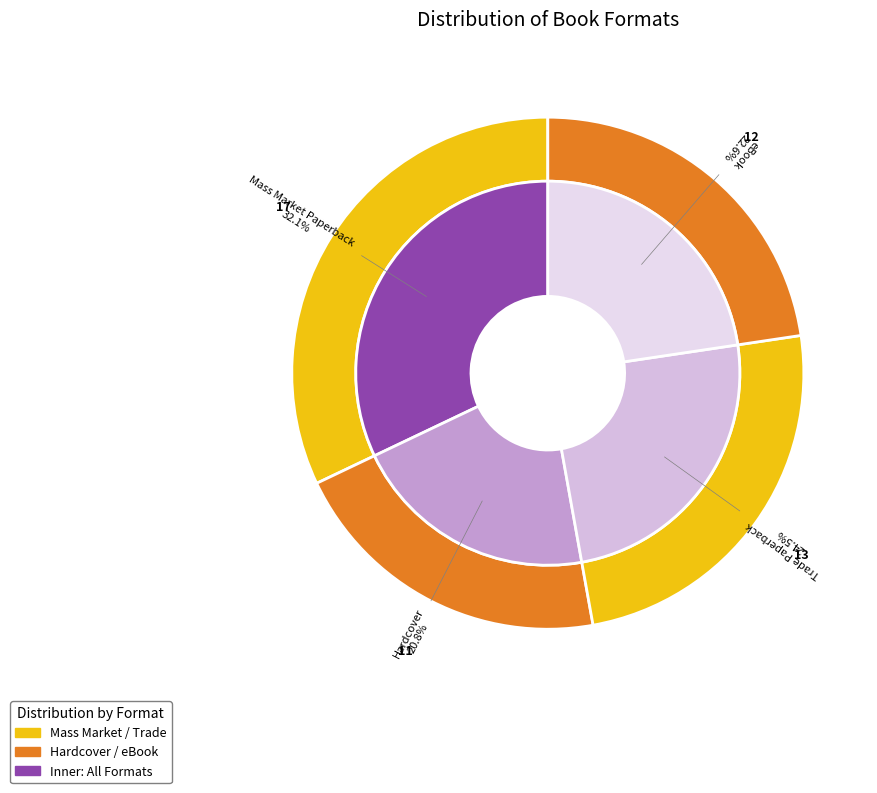

How many slices are in this pie chart?

4